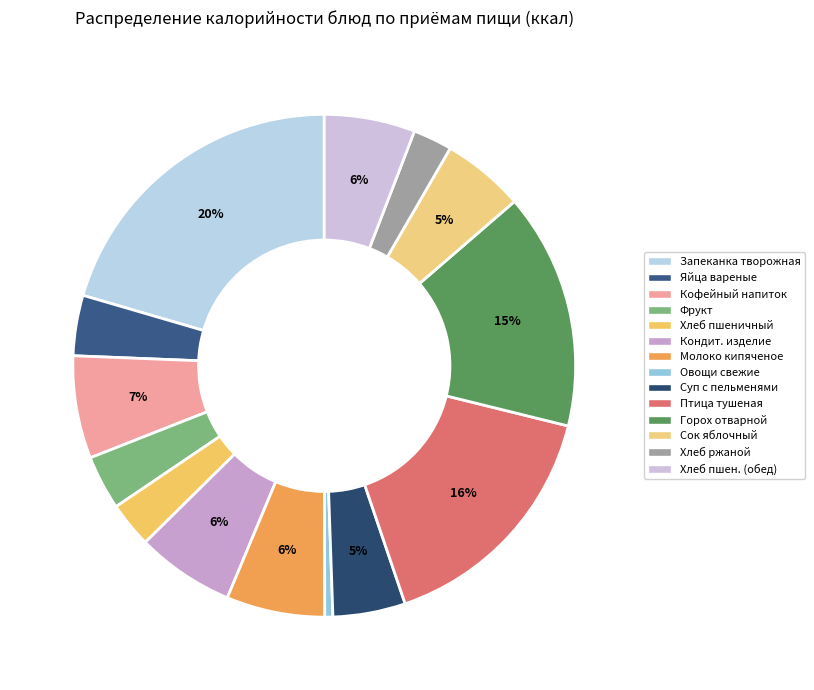

How many segments does this pie chart have?

14